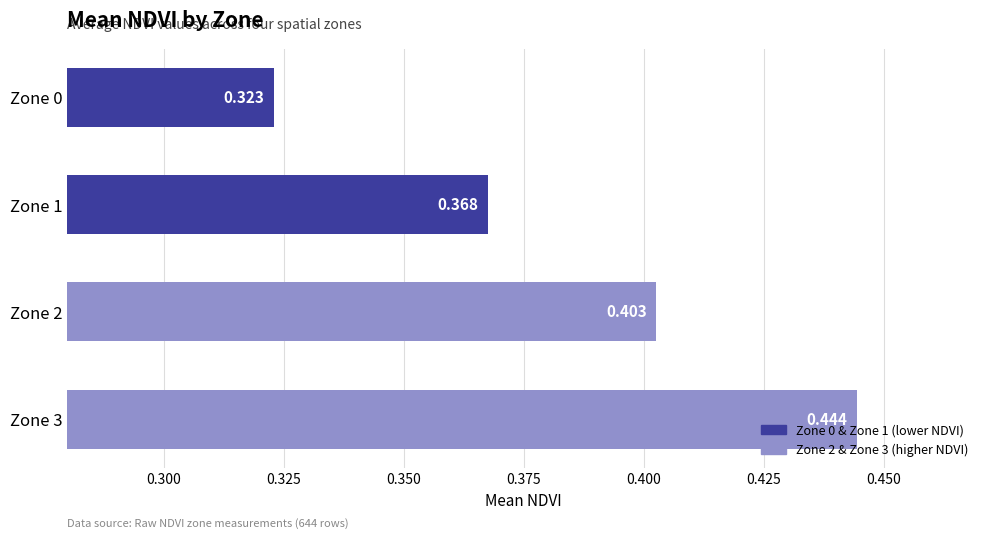

Which category has the highest value across all series?

Zone 3